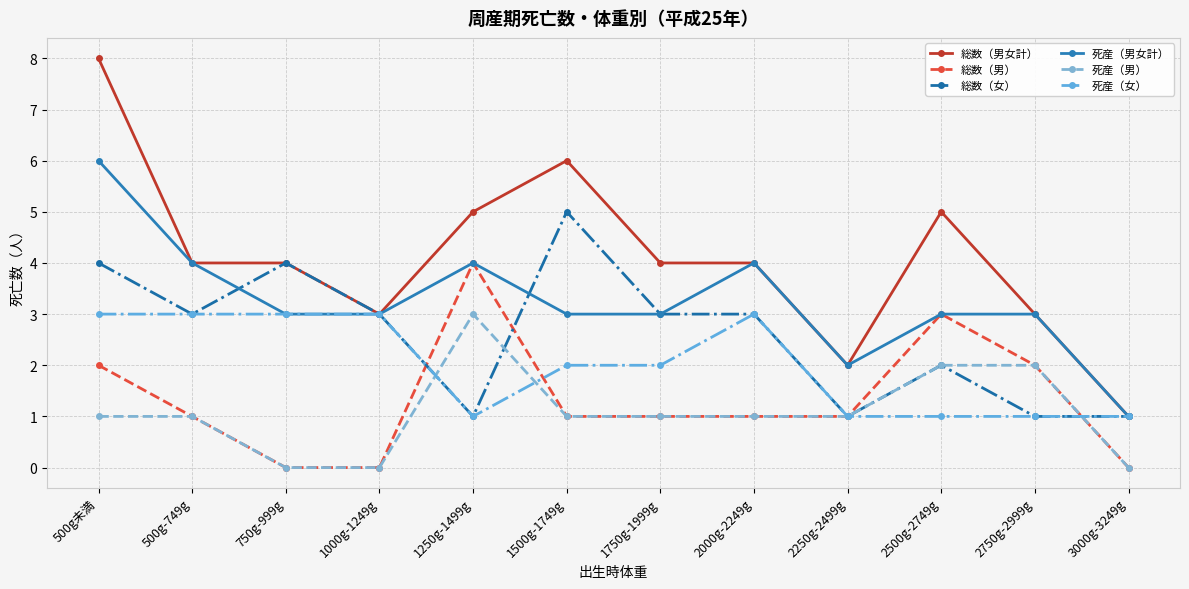

Which series has the largest total across all categories?

総数（男女計）